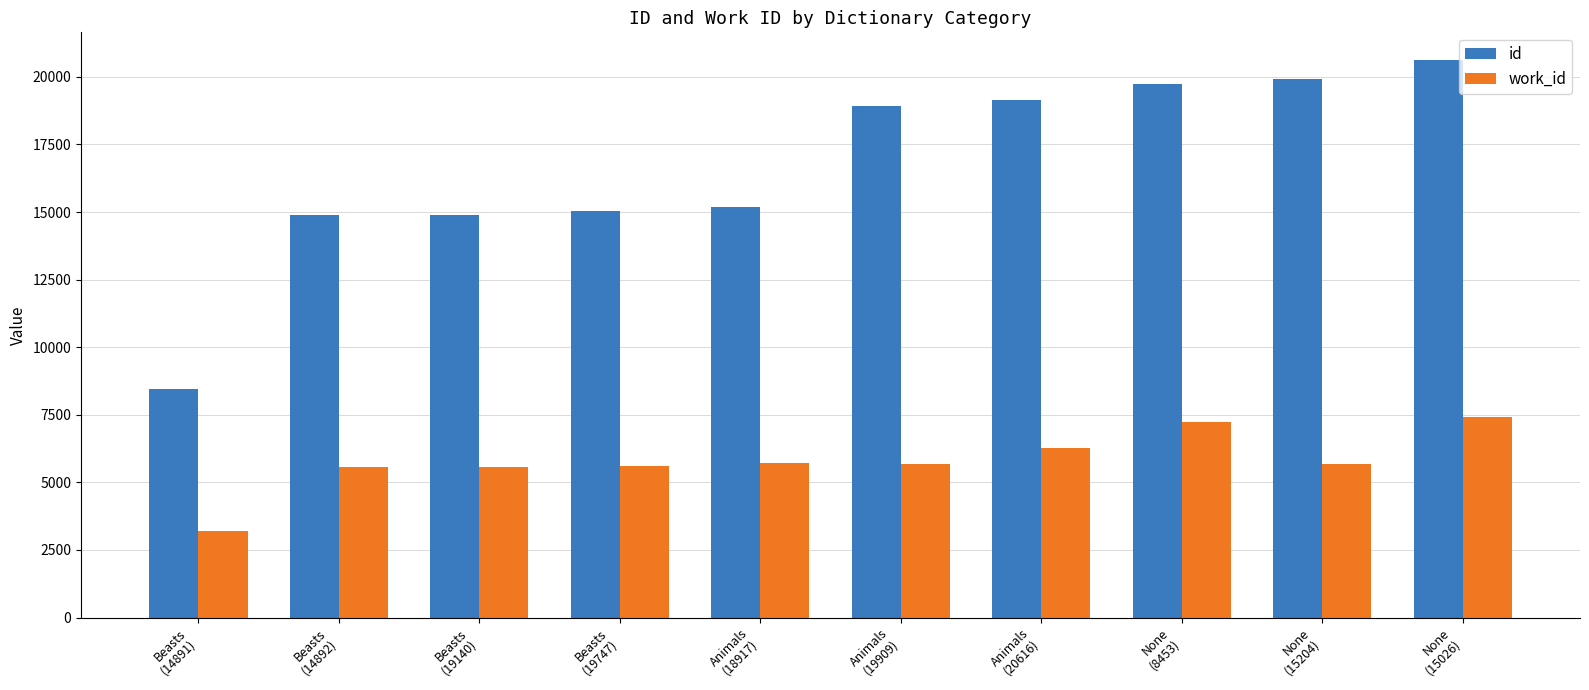

List the series in order of their peak value, highest first.

id, work_id